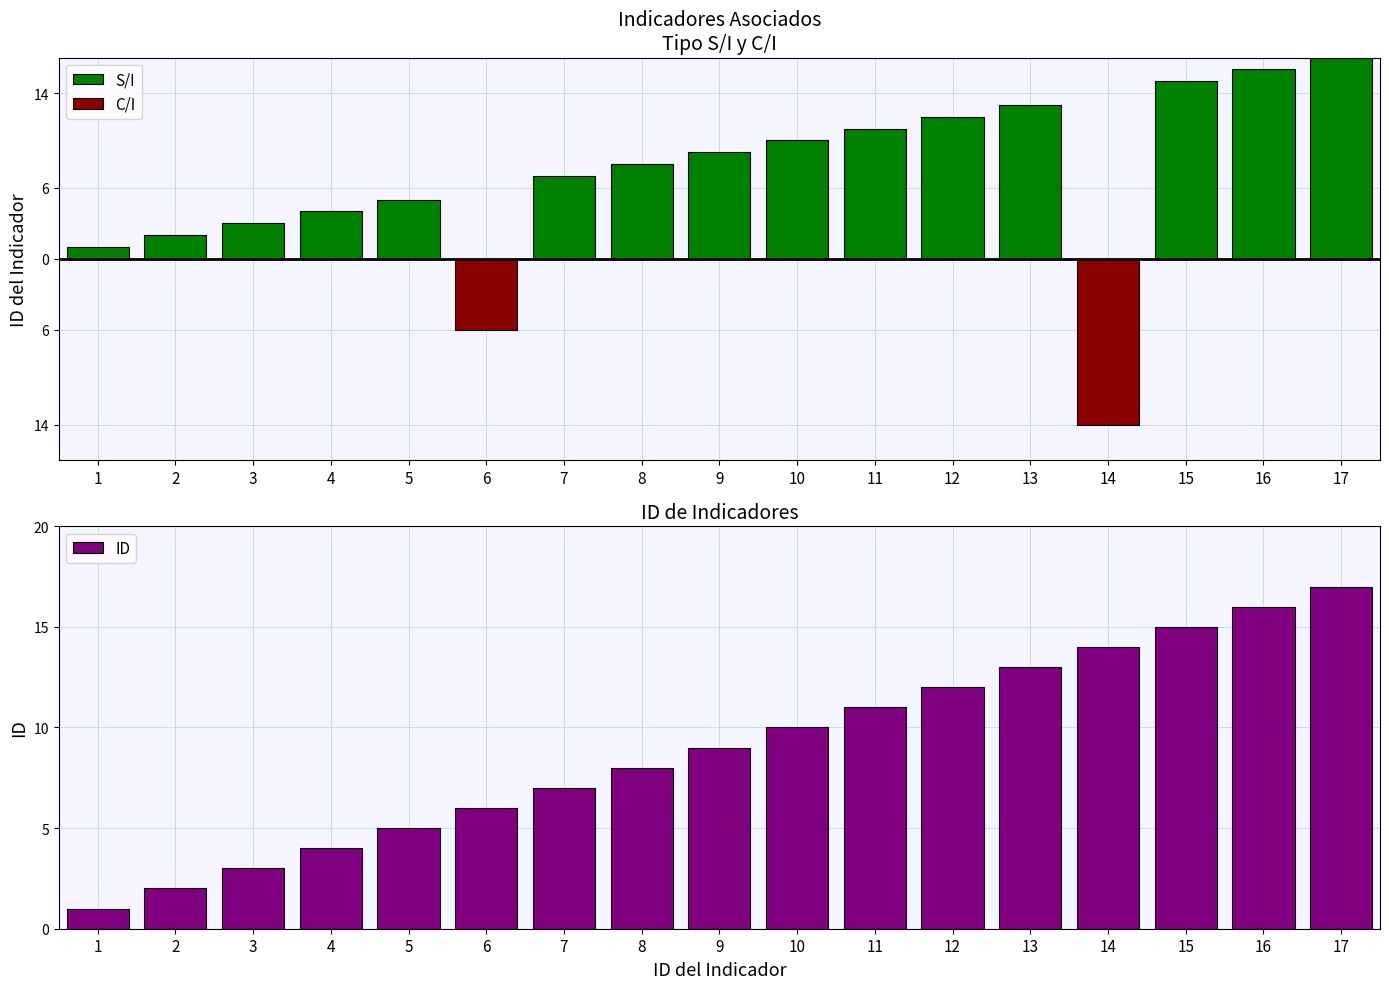

Which series changed the most between 4 and 16?

S/I